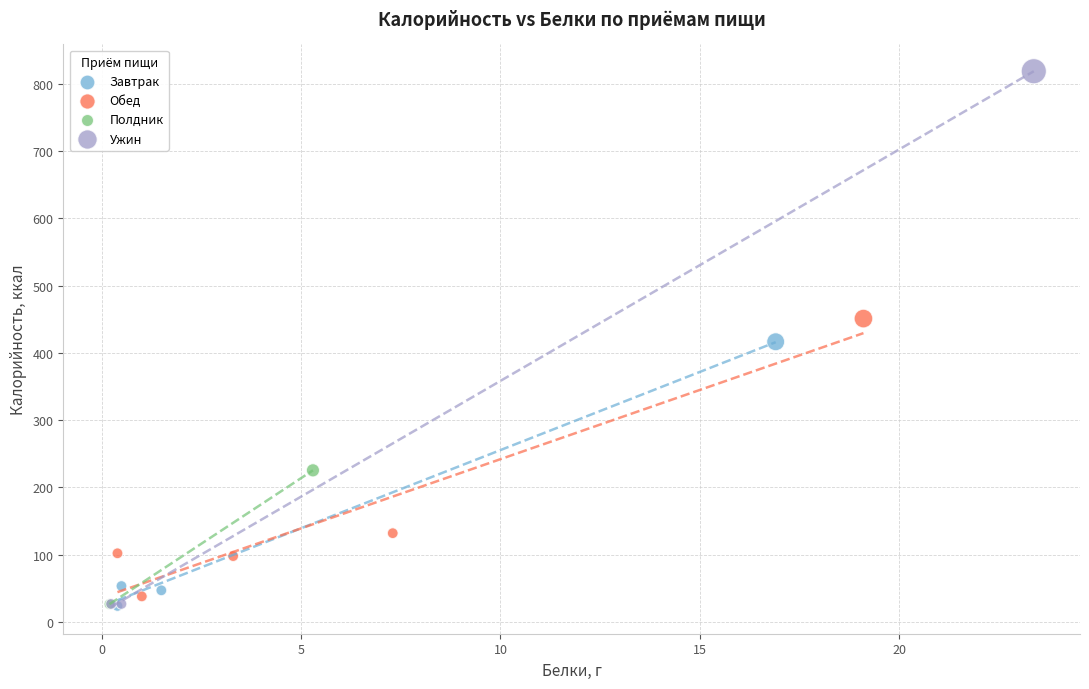

Which series reaches the maximum Y coordinate?

Ужин